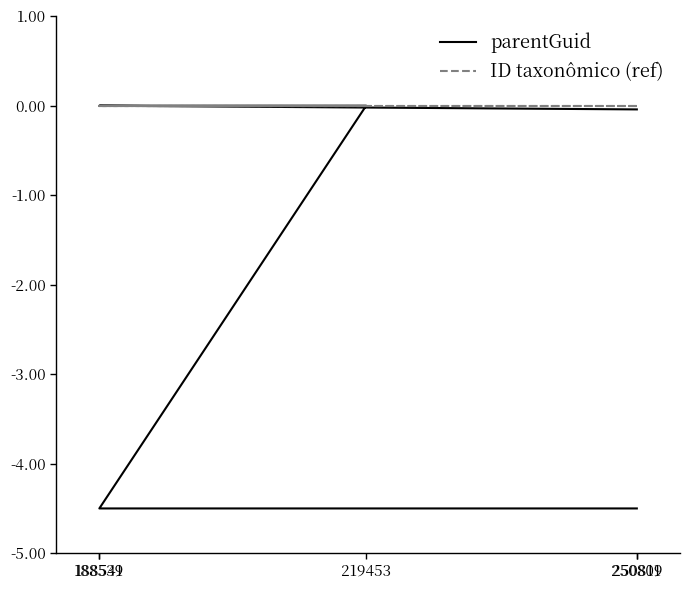

Which series has the largest total across all categories?

ID taxonômico (ref)